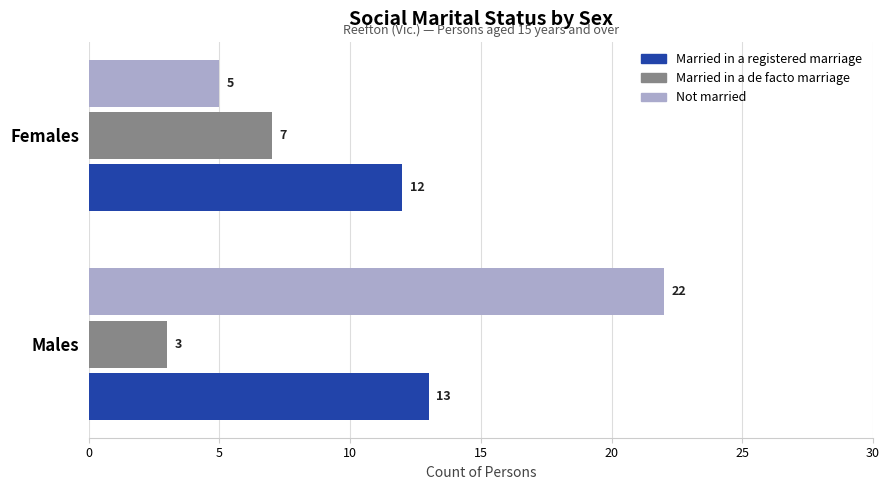

Is the value of Not married at Males greater than the value of Married in a registered marriage at Males?

Yes